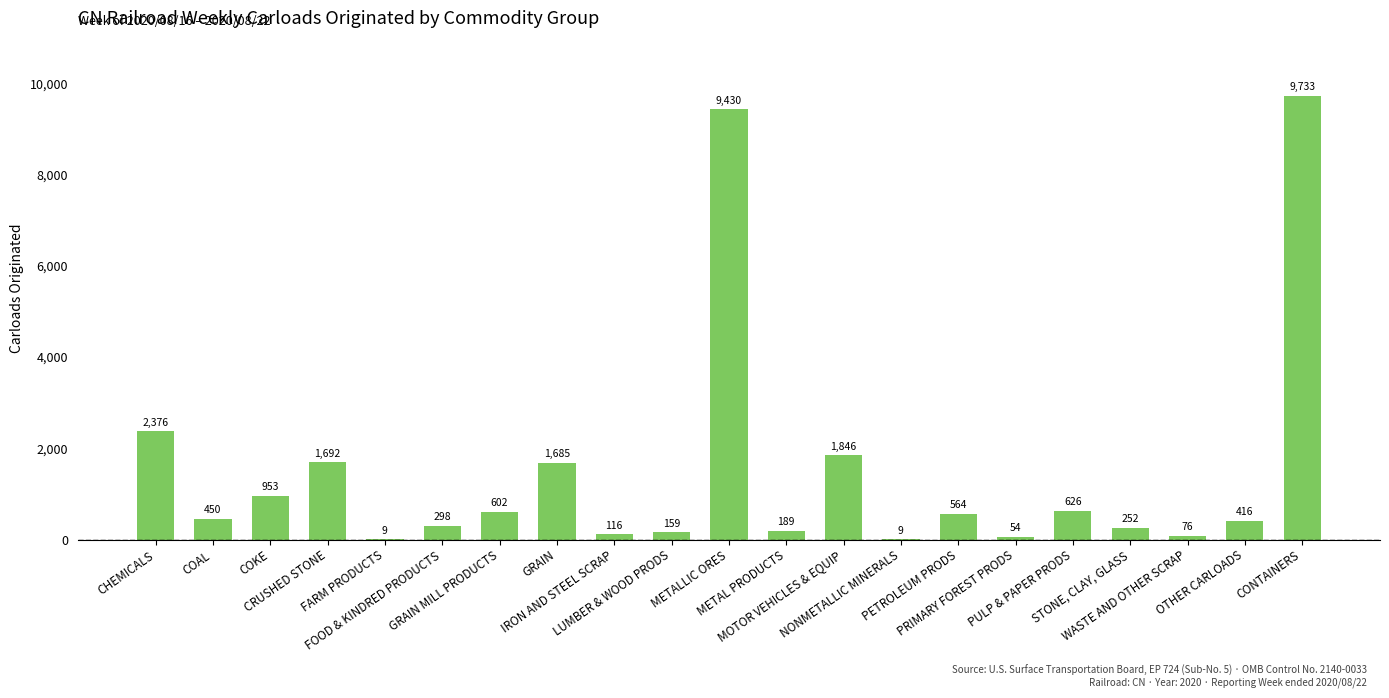

What is the sum of all values?

31535